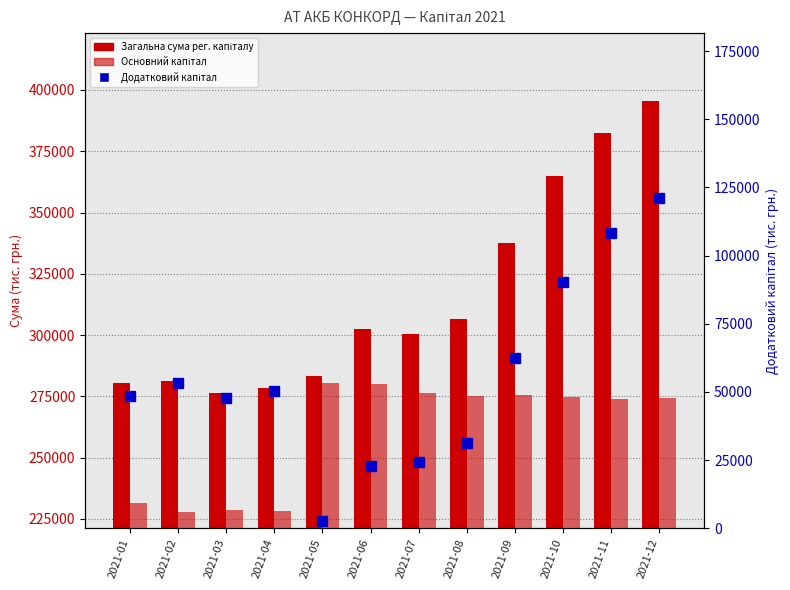

At which category is the sum across all series the highest?

2021-12